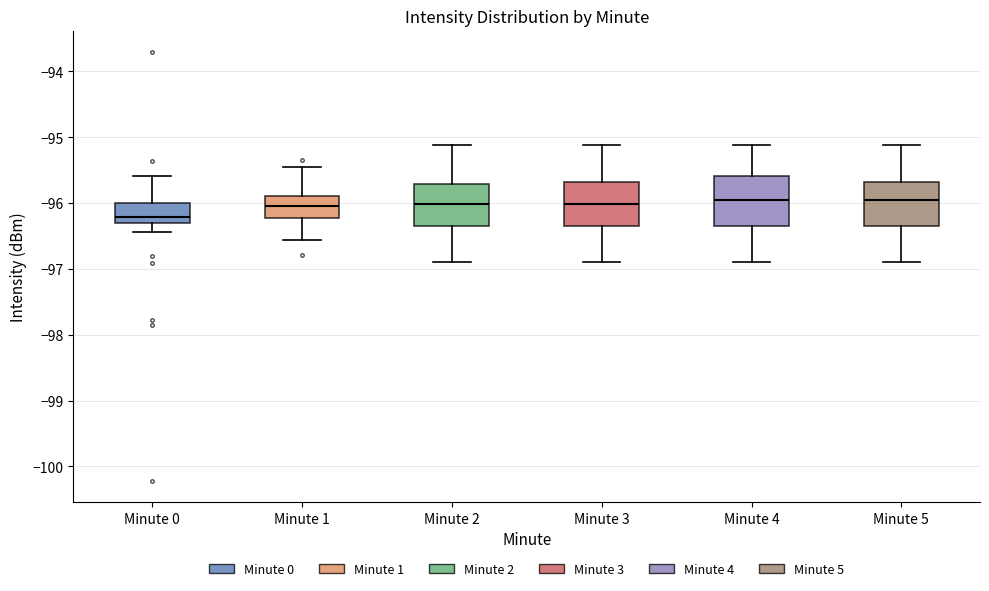

Reading left to right, transcribe this box plot: for each box, give where its median line is, the range the box spans, and where its two whiskers end, as read against the y-axis. The values are not printed on the chart, so give them approximately, as read against the axis.

Minute 0: median -96.2, box -96.3 to -96.0, whiskers -96.4 to -95.6
Minute 1: median -96.1, box -96.2 to -95.9, whiskers -96.6 to -95.5
Minute 2: median -96.0, box -96.3 to -95.7, whiskers -96.9 to -95.1
Minute 3: median -96.0, box -96.3 to -95.7, whiskers -96.9 to -95.1
Minute 4: median -96.0, box -96.3 to -95.6, whiskers -96.9 to -95.1
Minute 5: median -96.0, box -96.3 to -95.7, whiskers -96.9 to -95.1